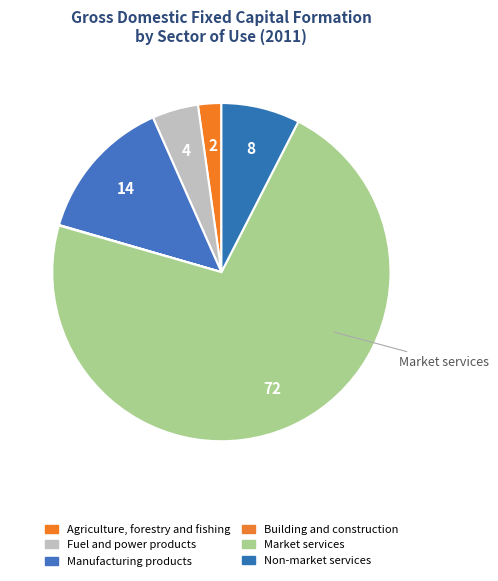

Rank the categories by value from lowest to highest.

Building and
construction, Agriculture, forestry
and fishing, Fuel and power
products, Non-market
services, Manufacturing
products, Market services